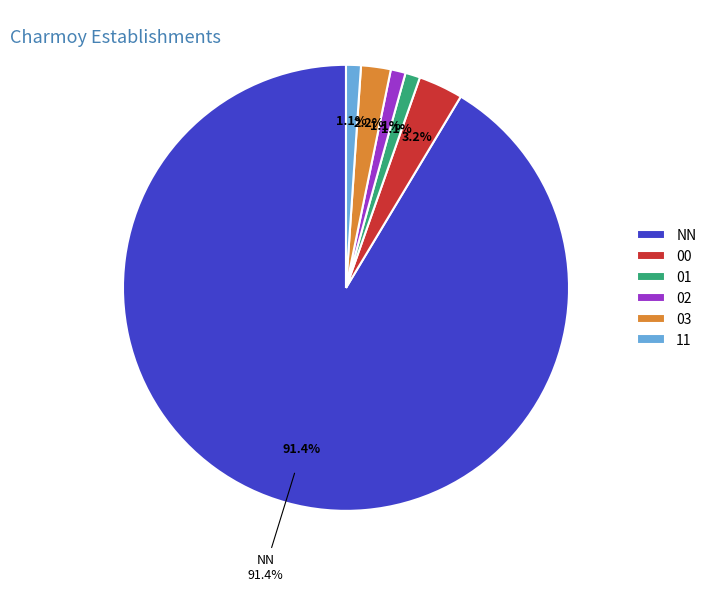

What is the ratio of the value at 00 to the value at 11?

3.0